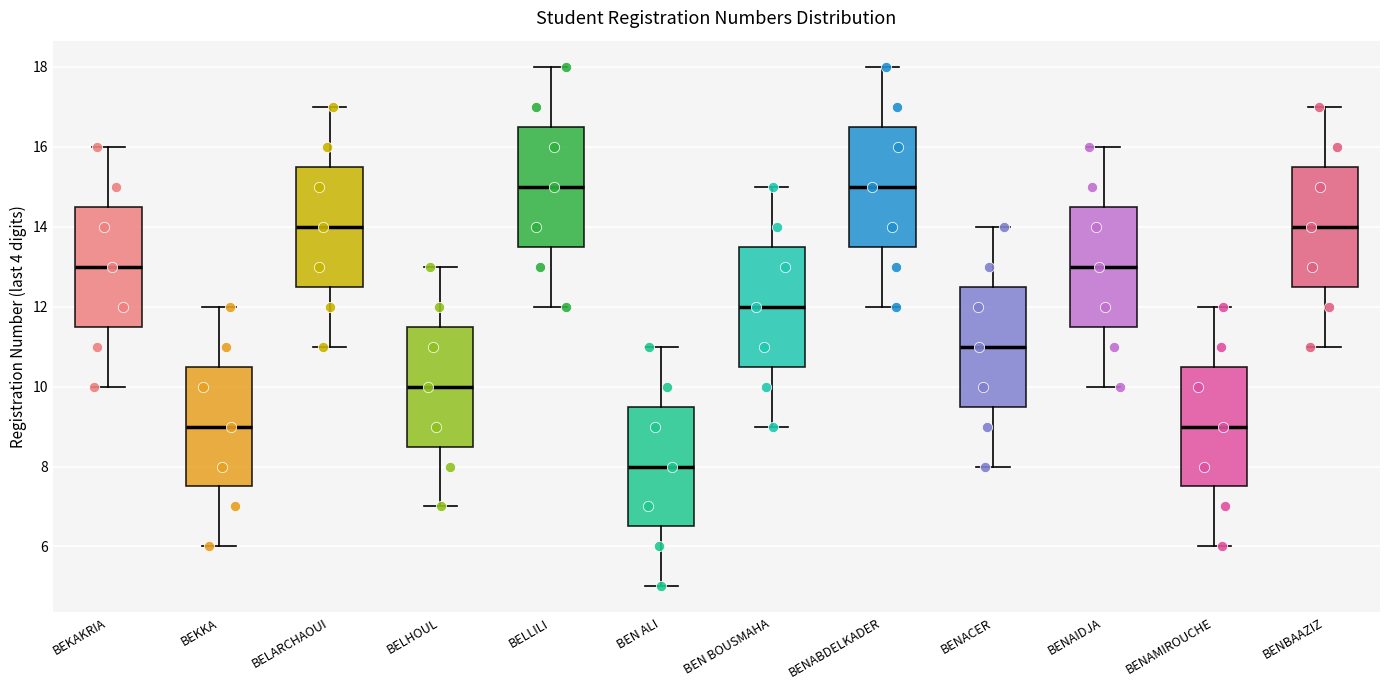

Where is the upper edge of the box for BEN BOUSMAHA on the y-axis? The values are not printed on the chart, so give them approximately, as read against the axis.

13.6